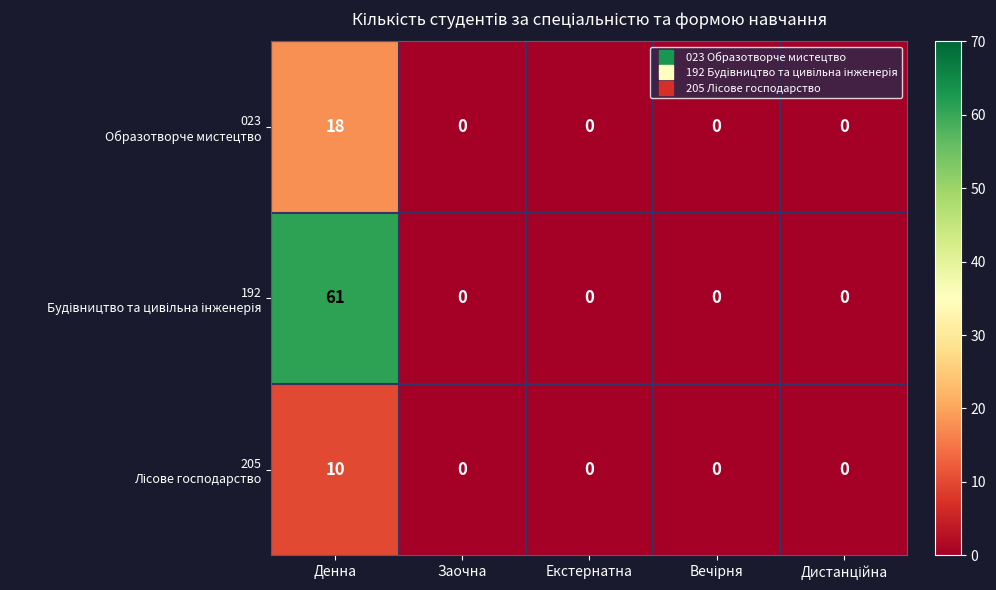

What is the maximum value shown in the chart?

61